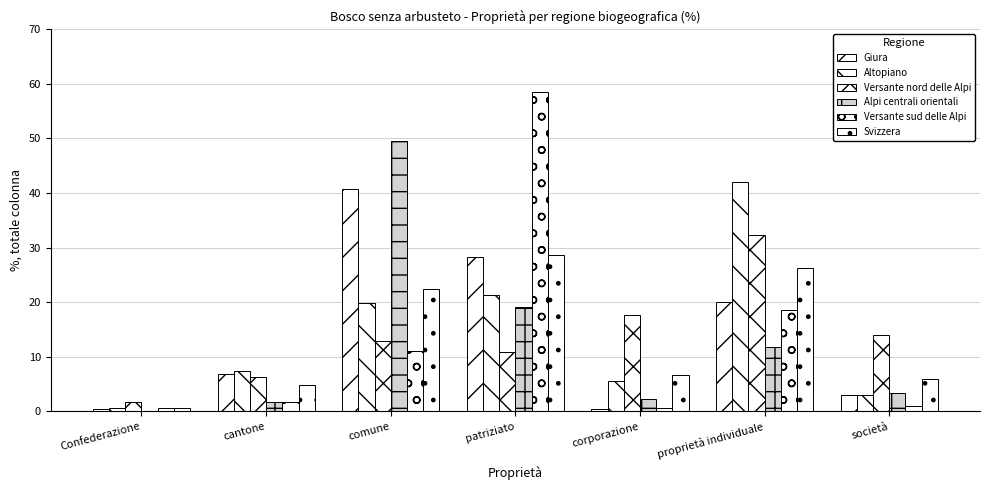

Are the bars grouped side by side (vs. stacked)?

Yes